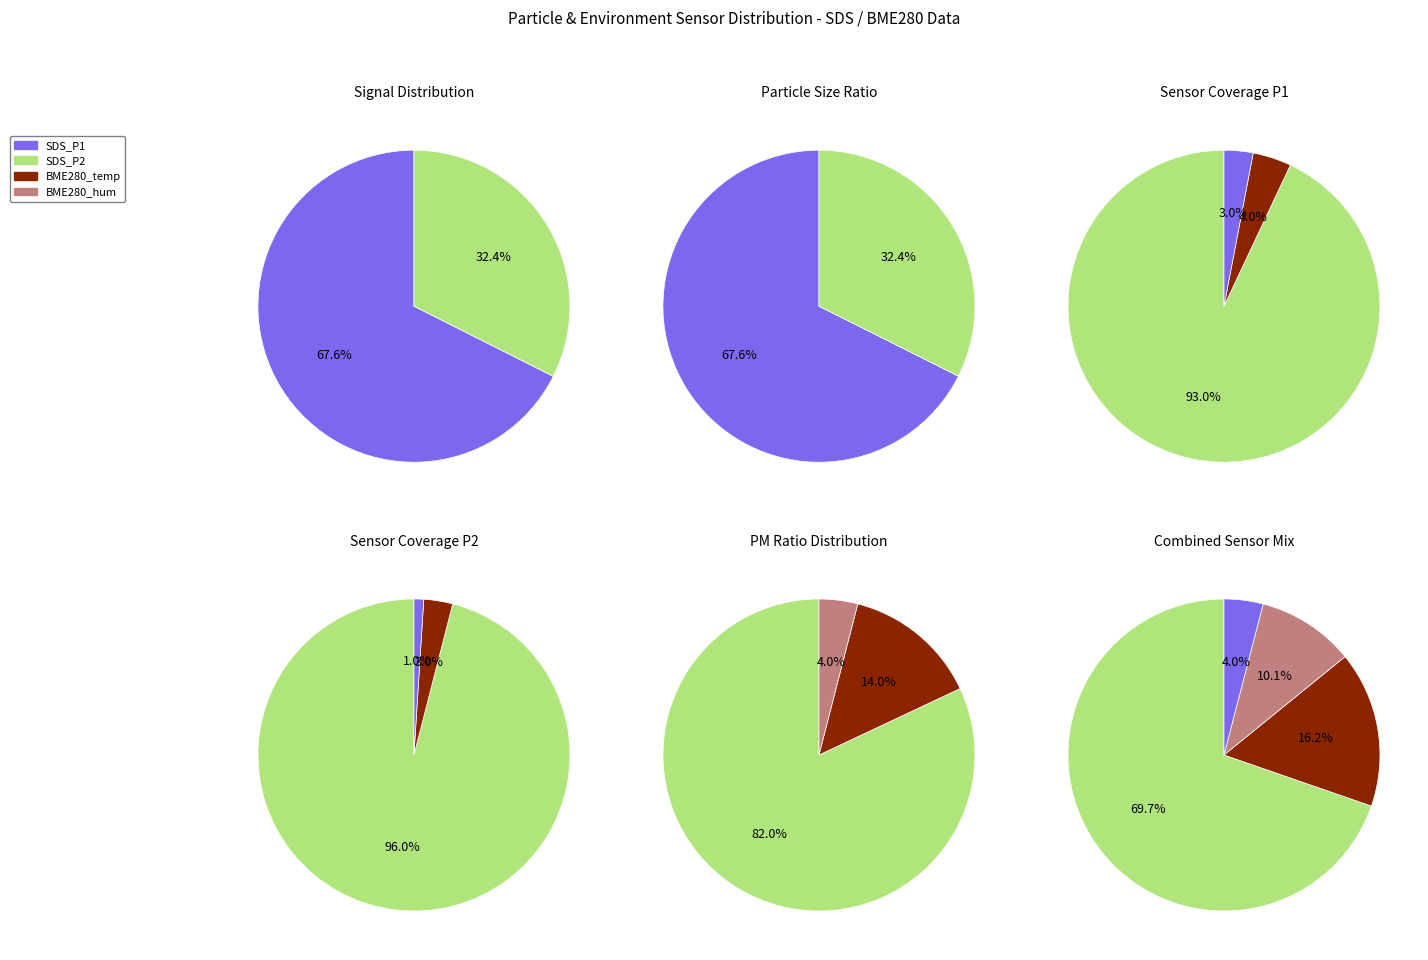

Is it true that 5 is 2% of the pie?

True